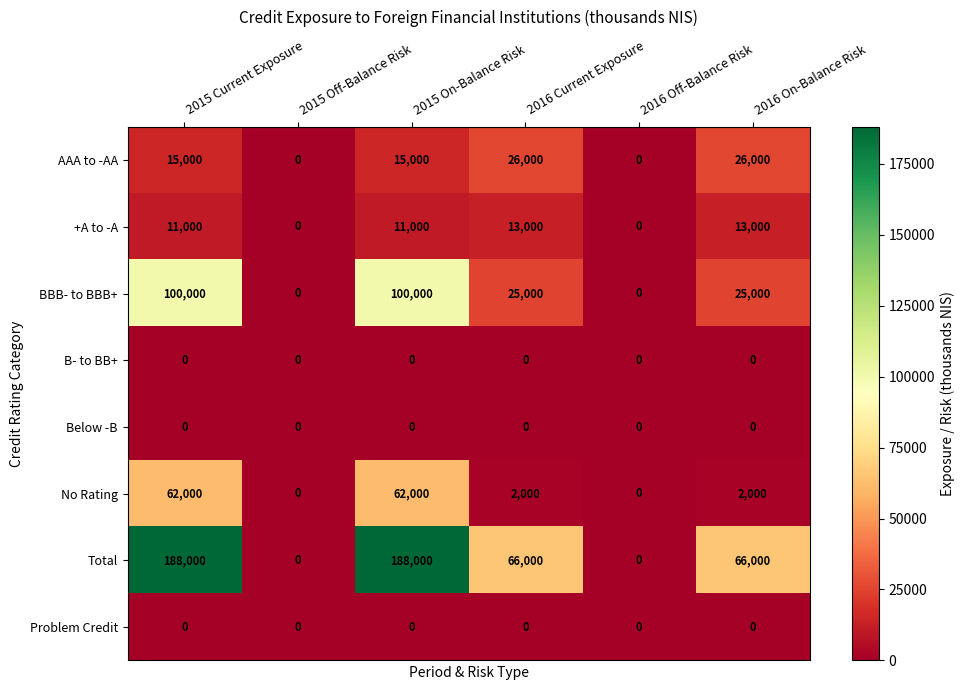

What is the total value across all series at 2016 Current Exposure?

132000